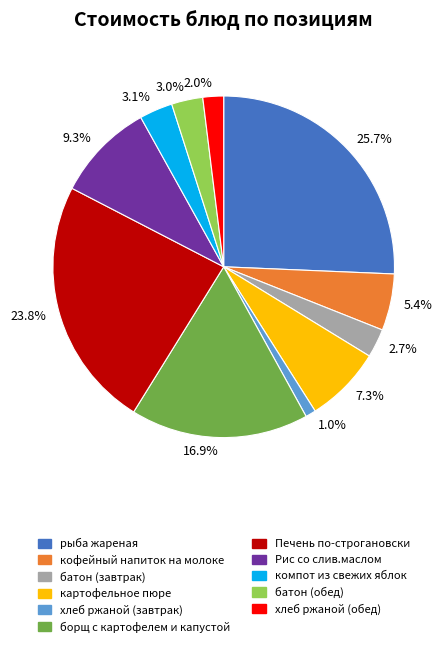

Do 2.0% and 5.4% together represent more than half of the pie?

No